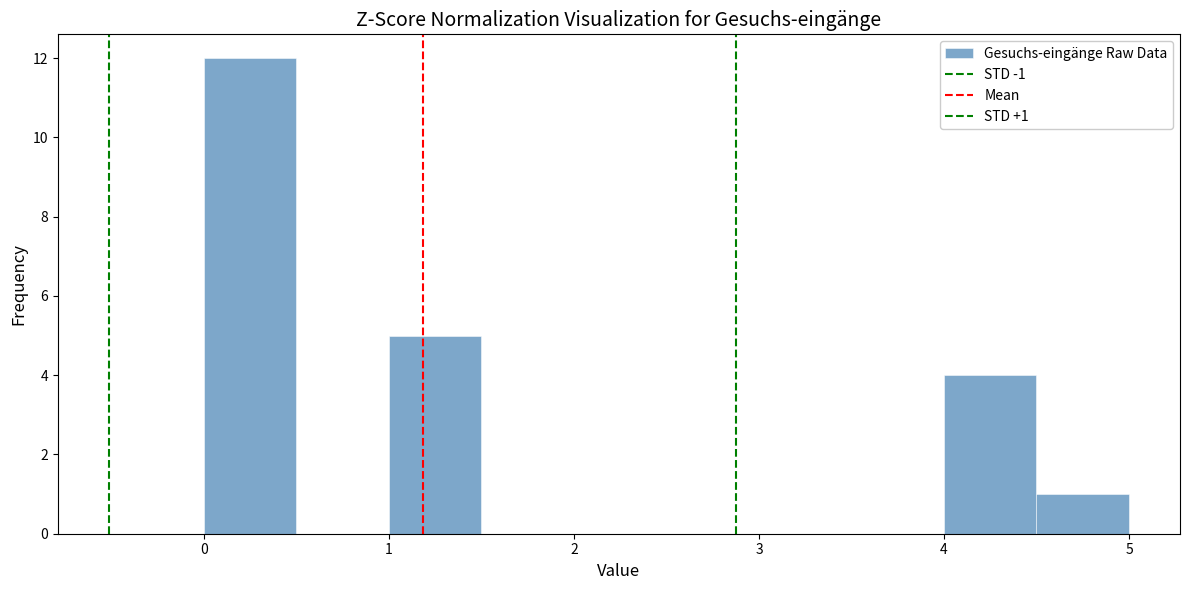

Over which range of the x-axis is the bar tallest?

0.0 to 0.5